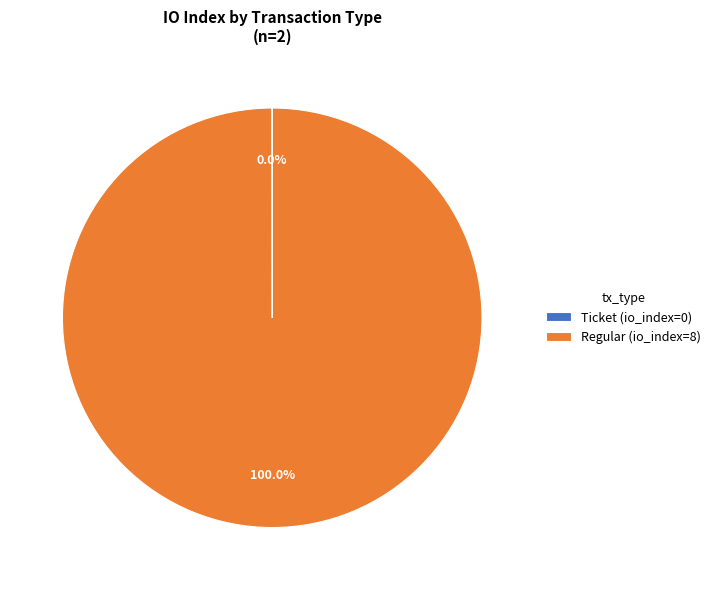

Which category has the biggest portion of the pie?

Regular (io_index=8)